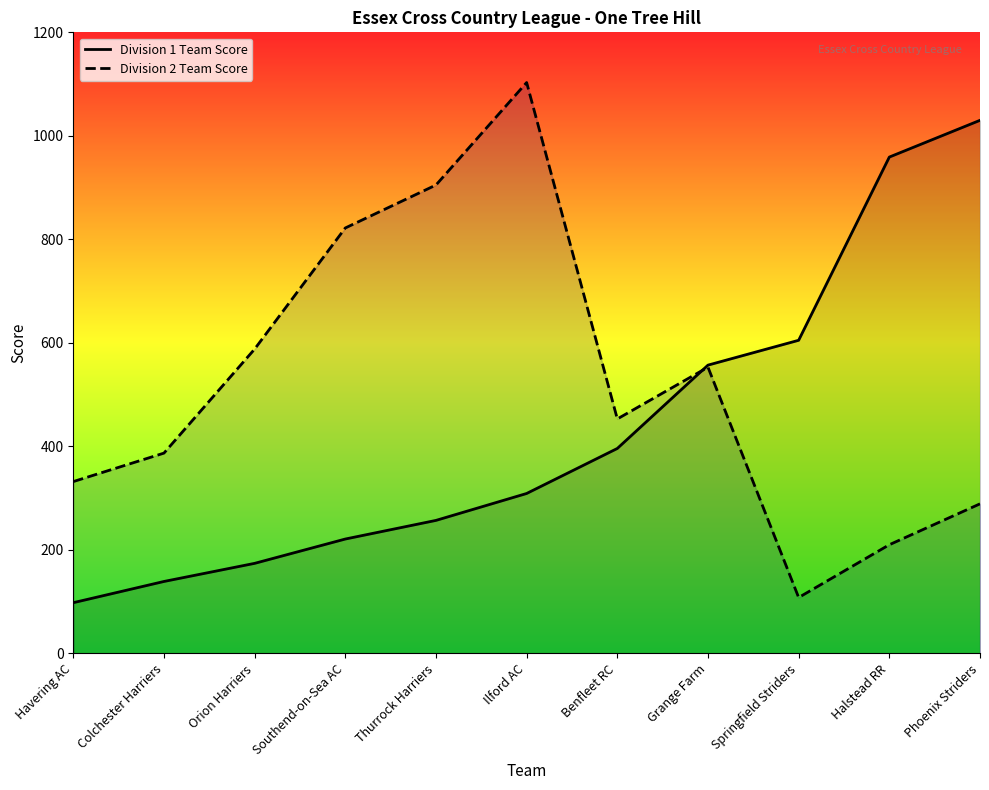

Rank the series by their average value, from lowest to highest.

Division 1 Team Score, Division 2 Team Score